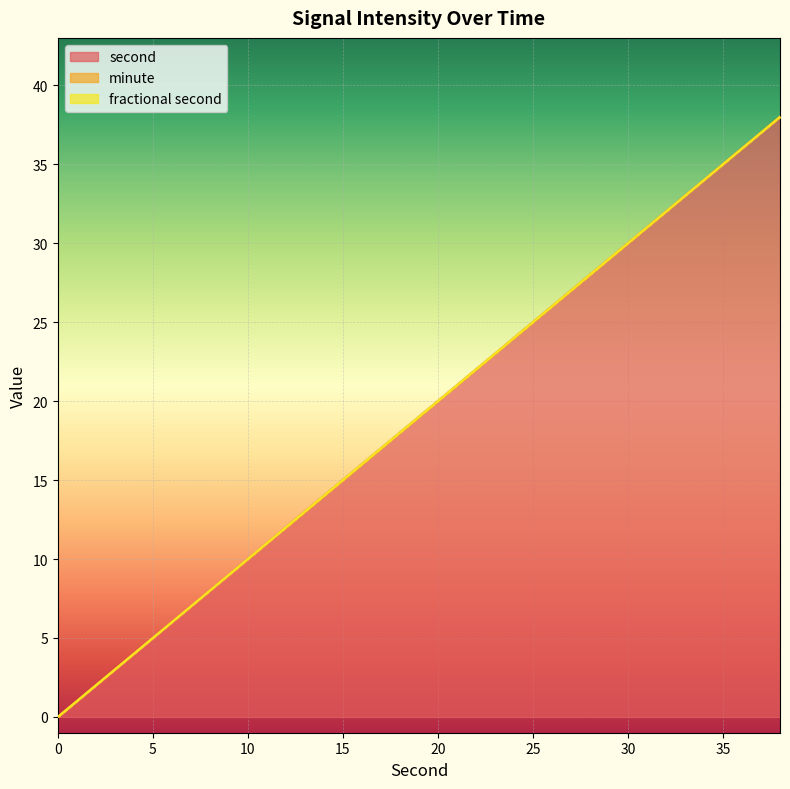

The value of minute at 34 is 0. True or false?

True